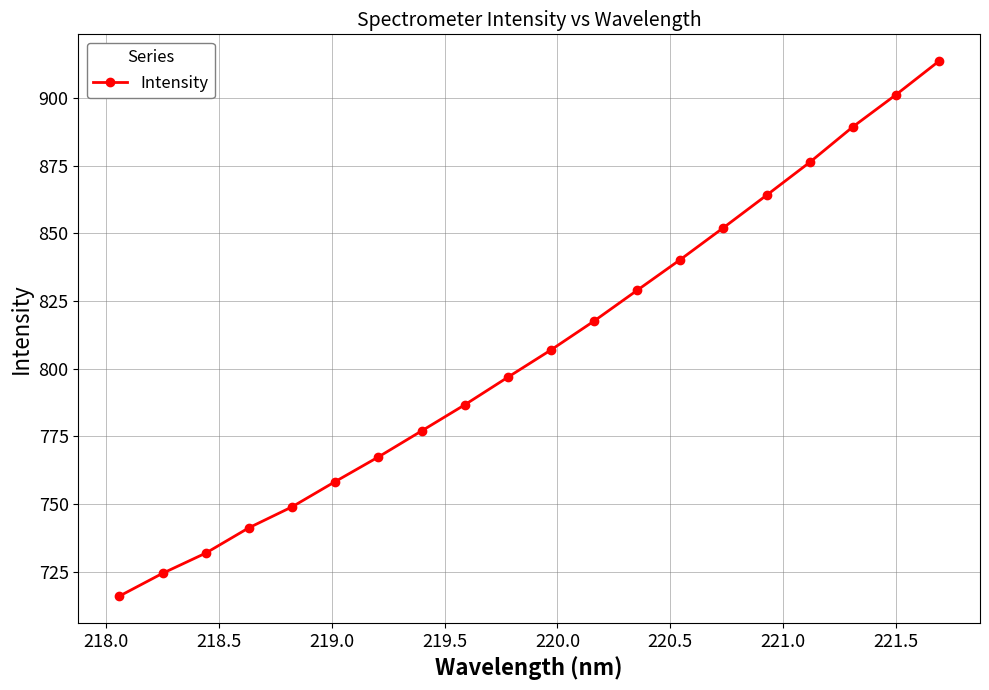

True or false: the data has more than 1 interior local peaks.

False